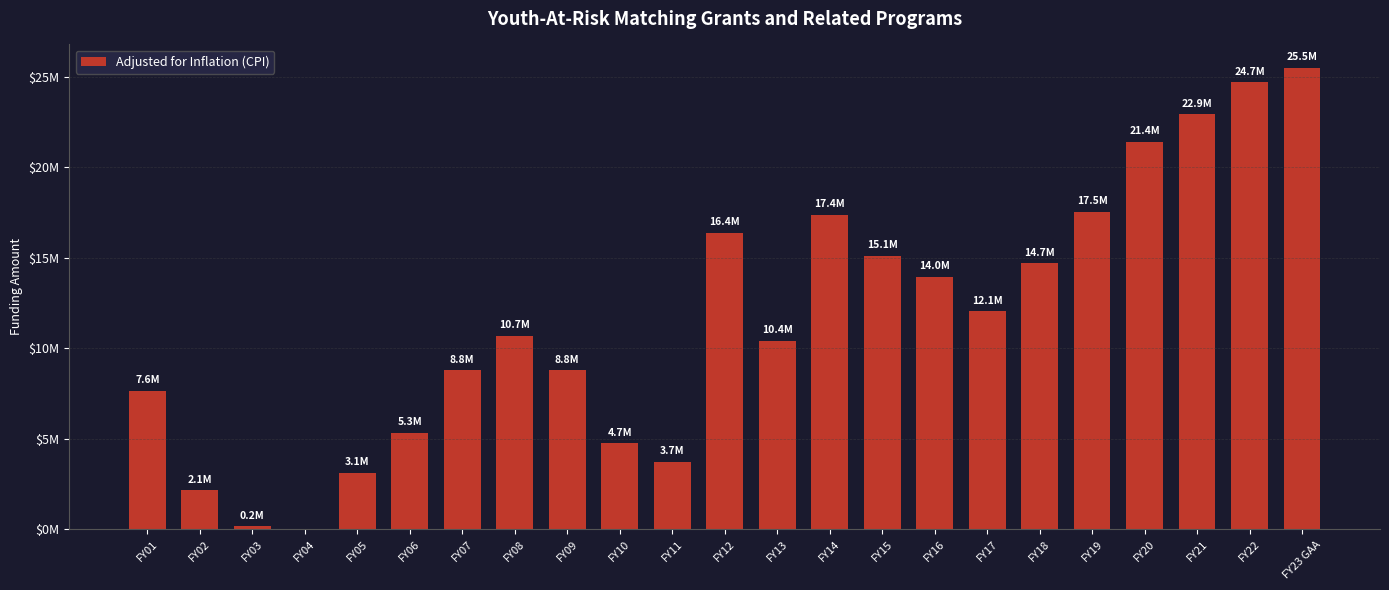

Are the bars horizontal?

No